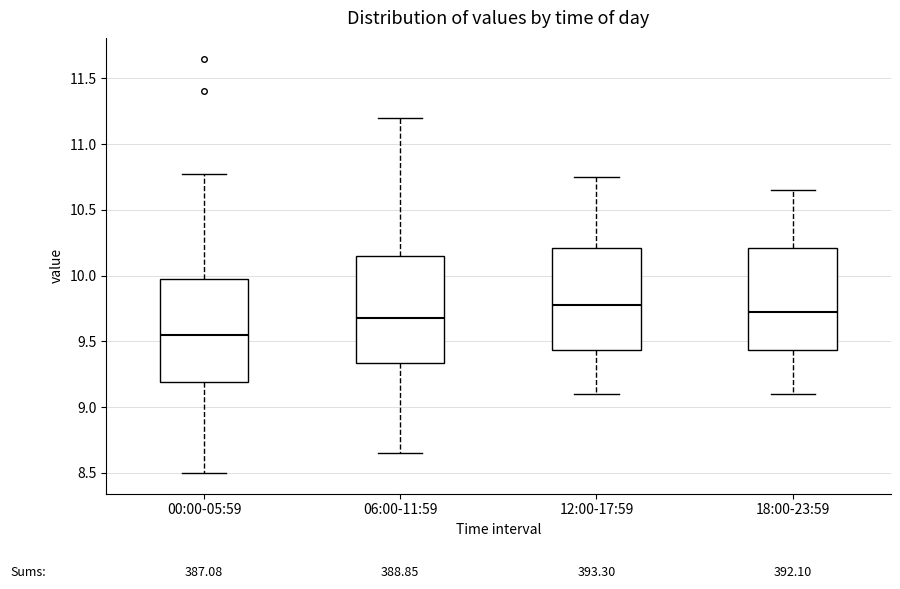

Which box's median line is the highest?

12:00-17:59